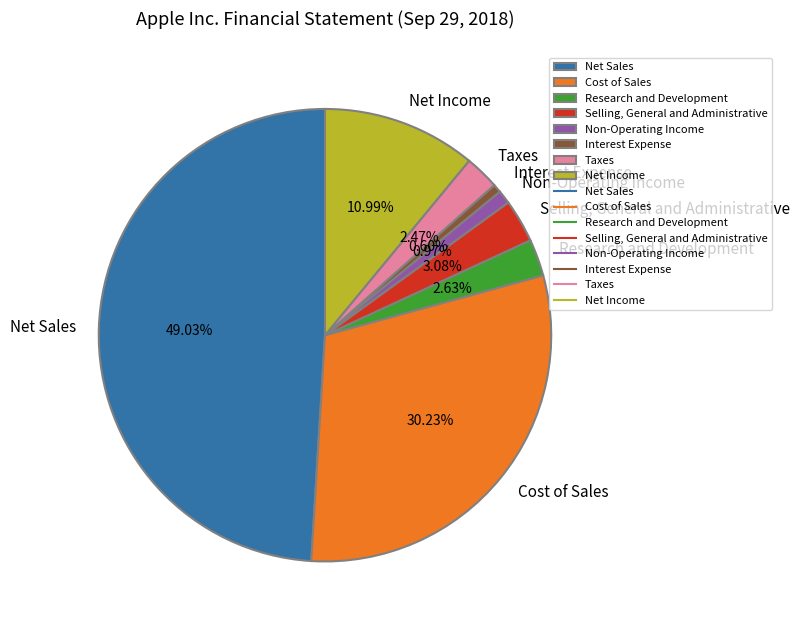

To the nearest percent, what portion does Research and Development represent?

3%